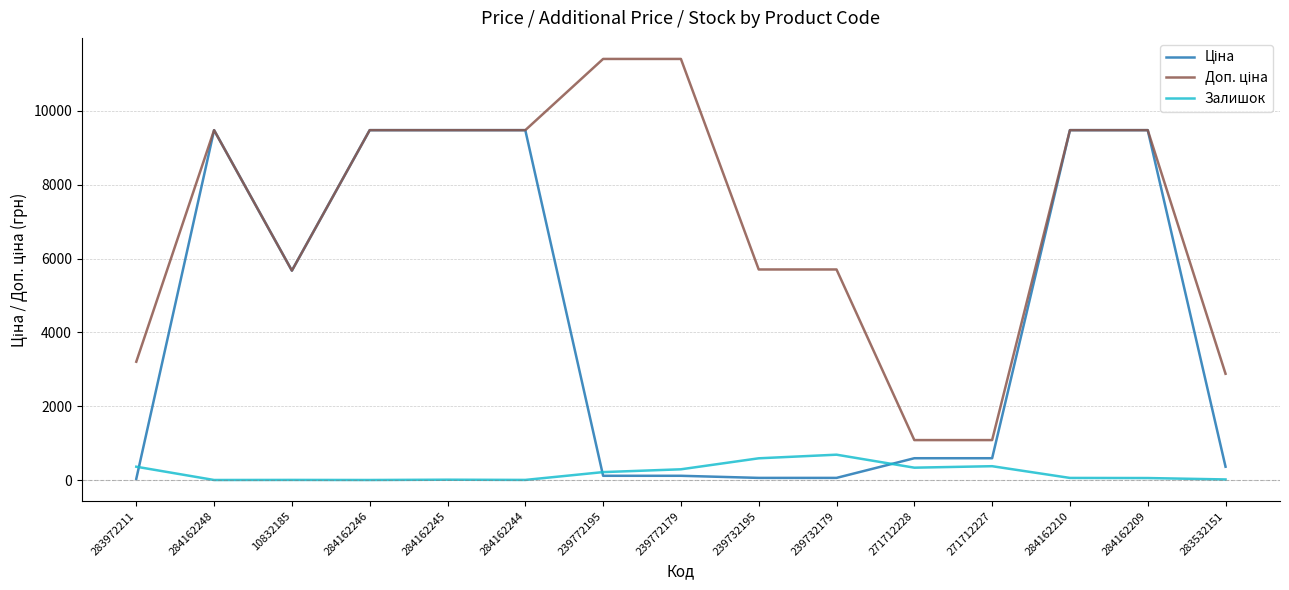

True or false: Залишок has a value of 2.0 at 284162244.

True